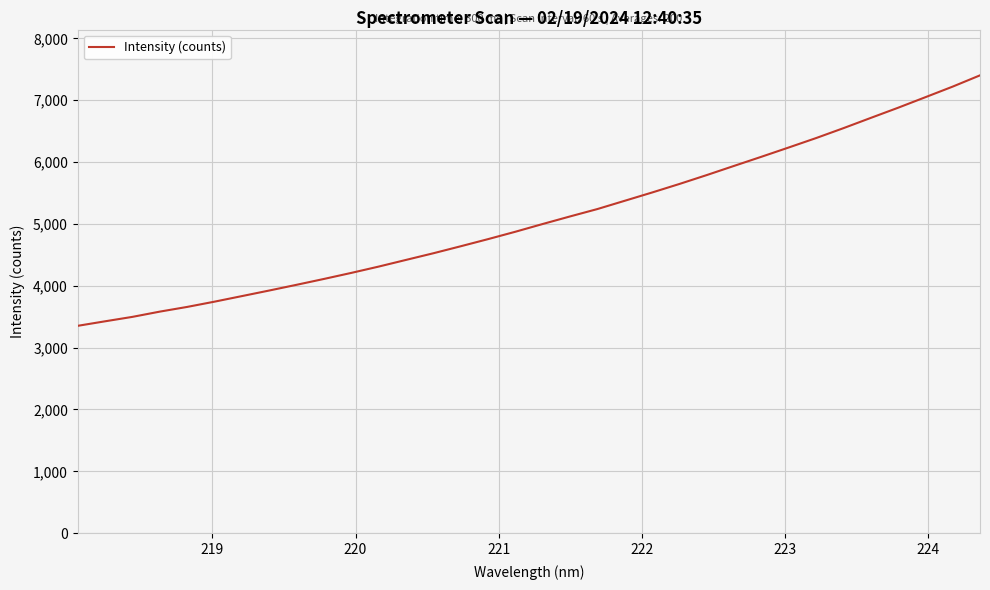

What is the maximum value shown in the chart?

7402.7